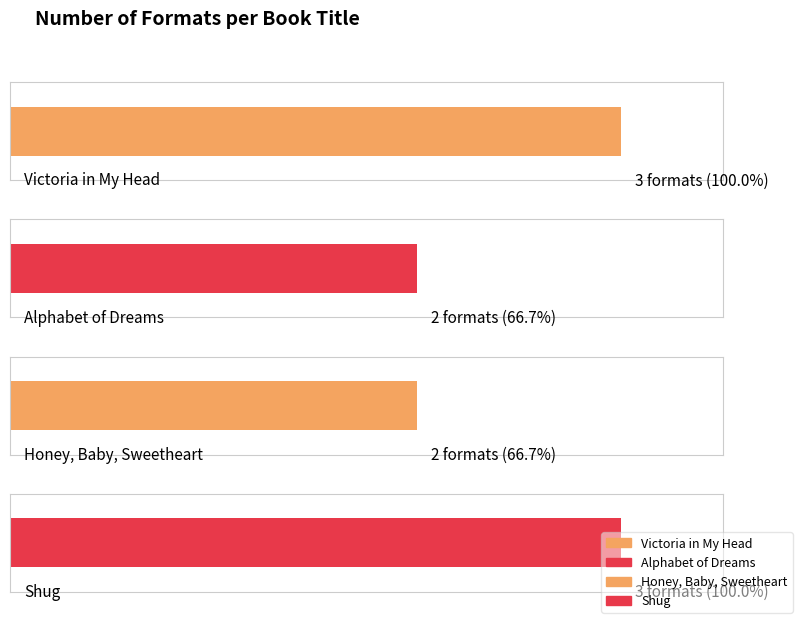

What is the value of the 1st bar from the left?

3